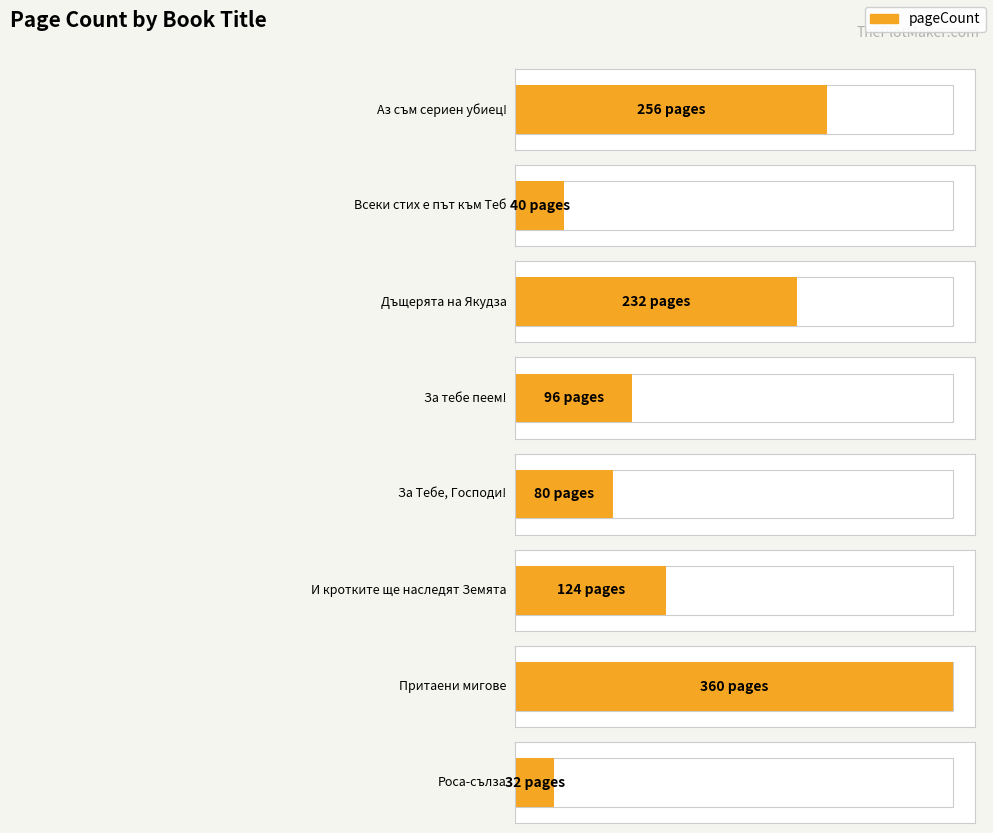

What is the greatest value displayed?

360